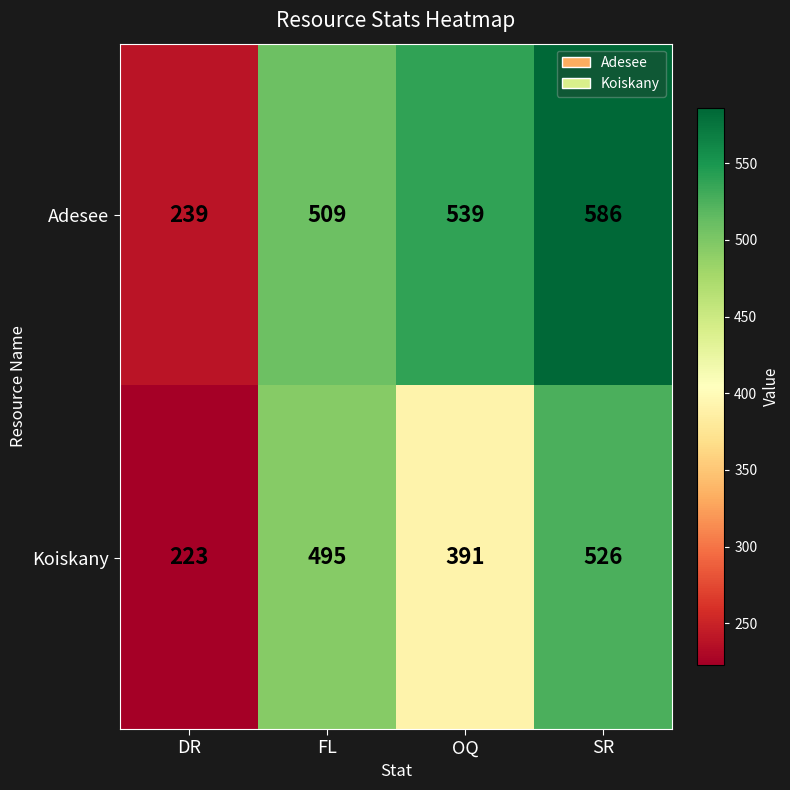

What is the difference between the highest and lowest values at FL?

14